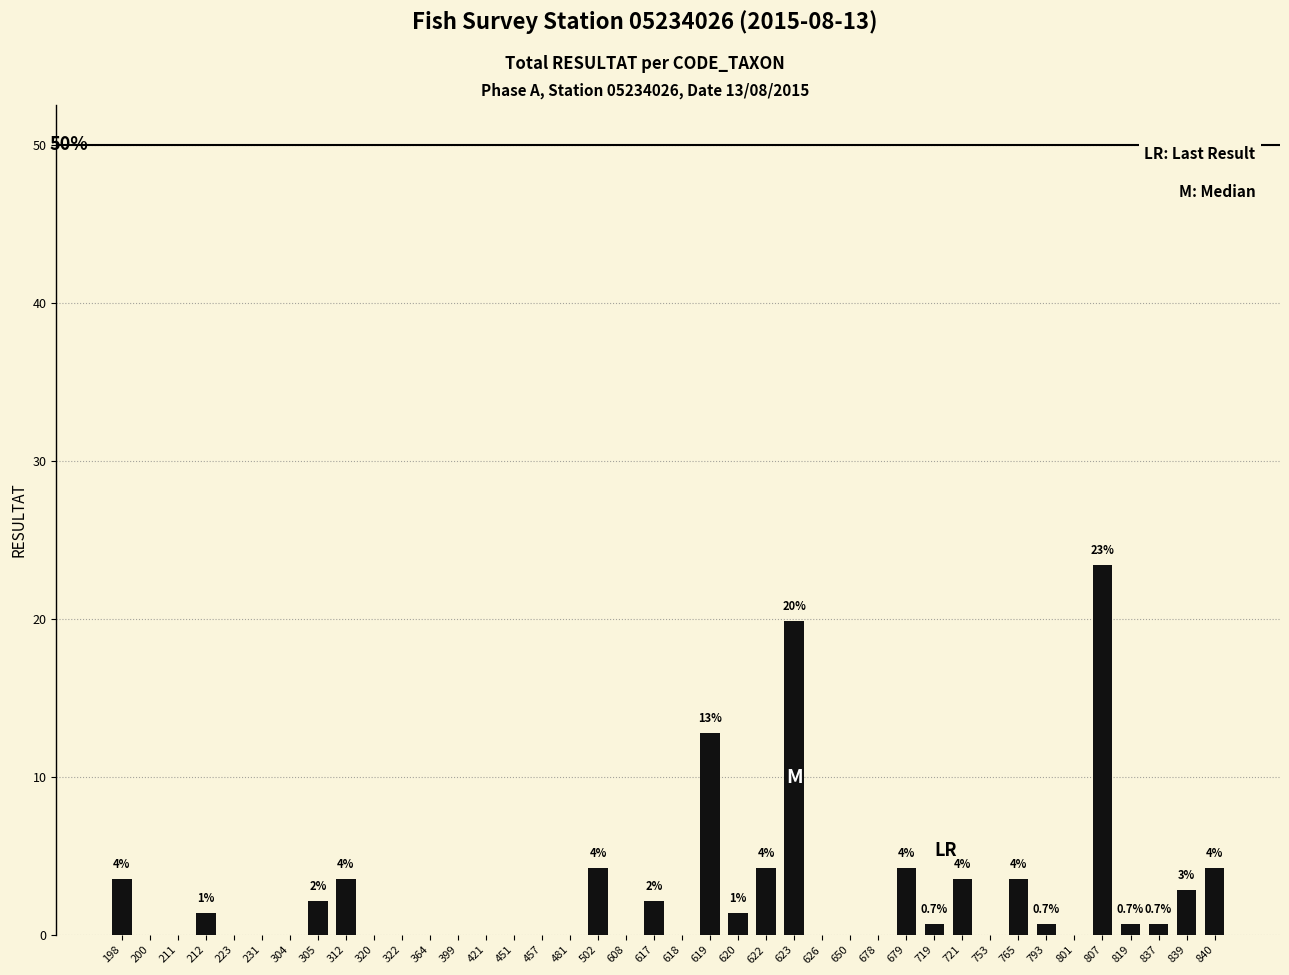

At which category does the chart reach its peak across all series?

807